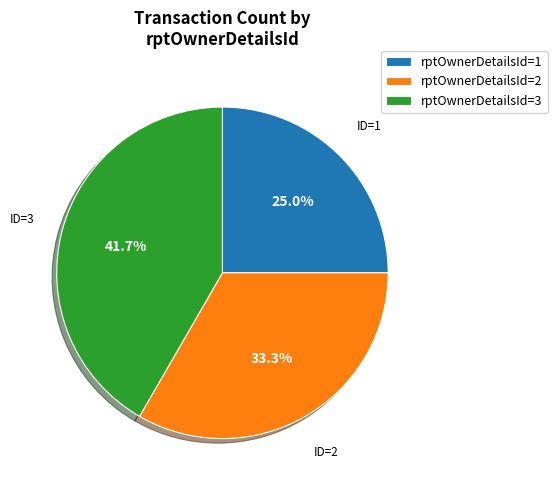

Is there a majority slice in this chart?

No